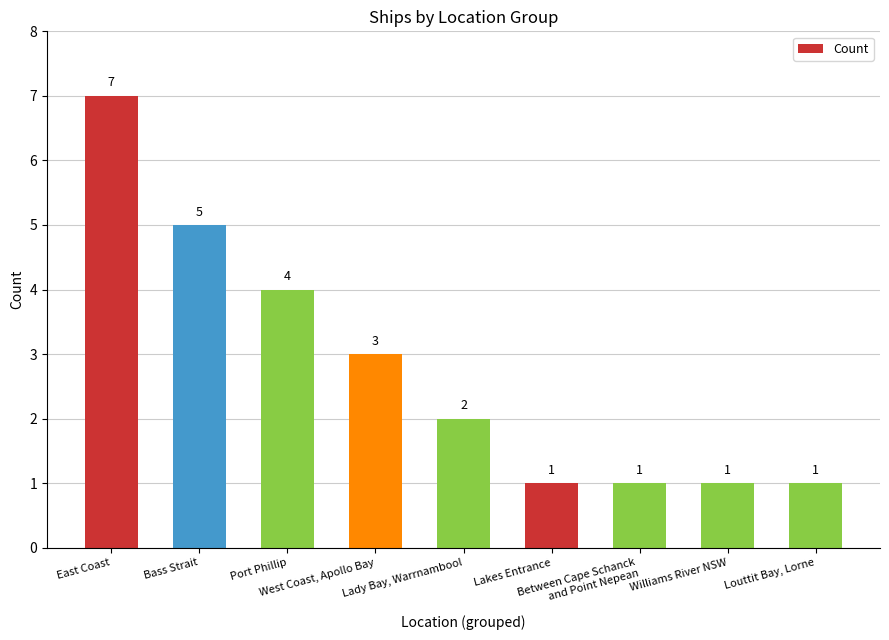

What is the average value?

3